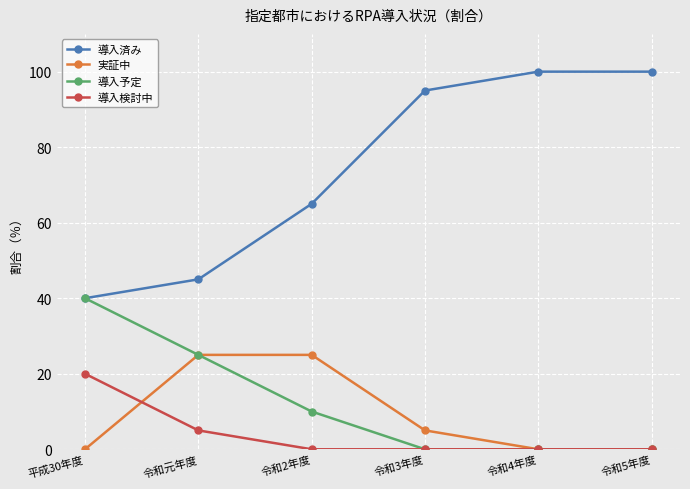

How many distinct data groups are displayed?

4